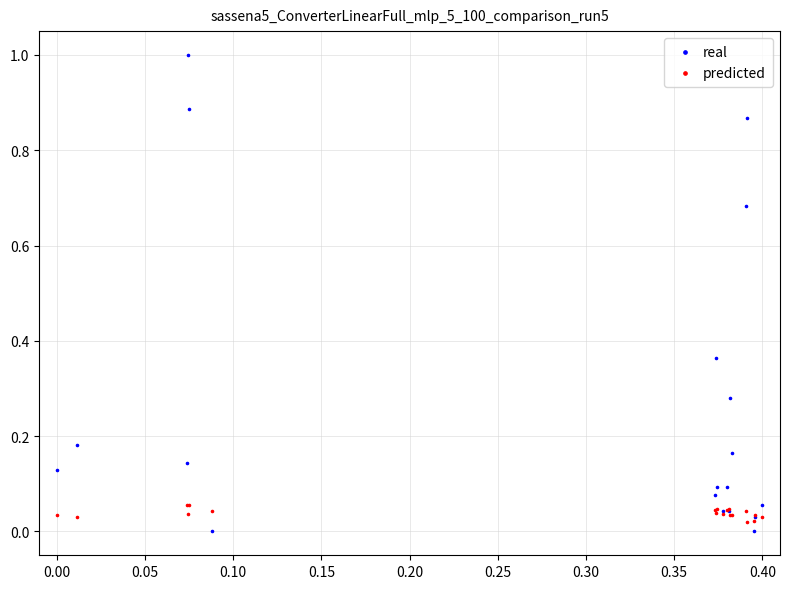

What are all the series names shown in the legend?

real, predicted